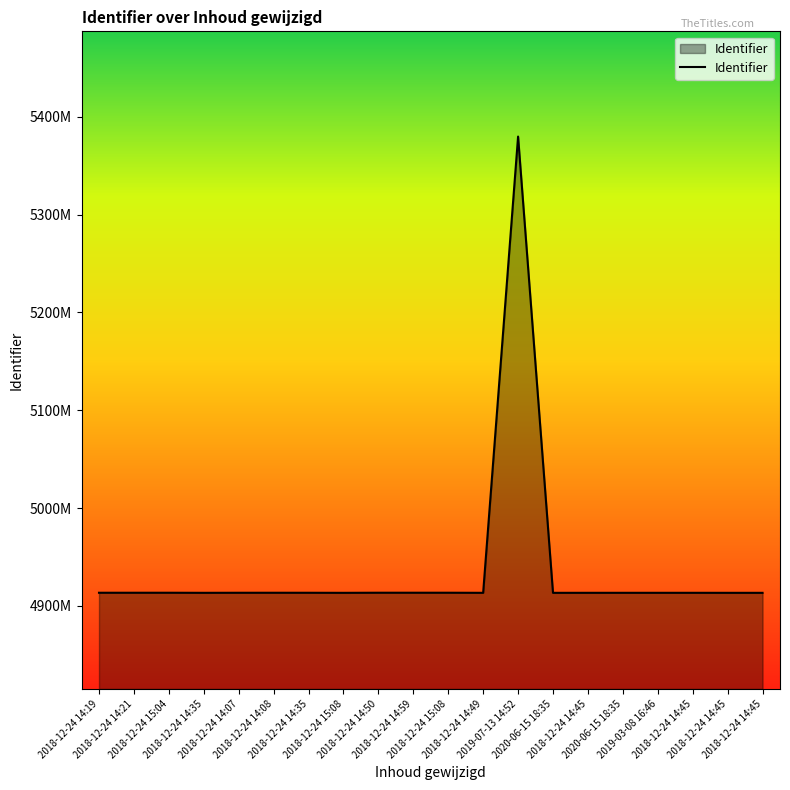

Does the chart have visible grid lines?

No